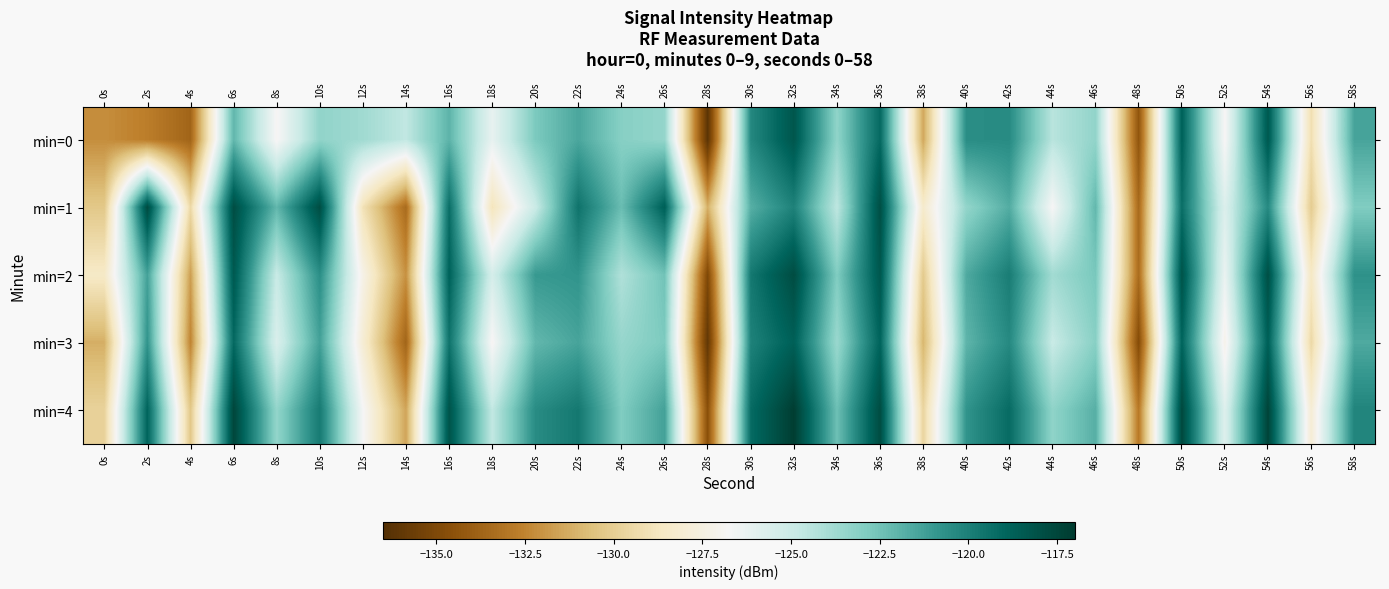

Reading left to right, list all the values displayed in this chart.

min=0: 0s=-132.2	2s=-132.7	4s=-133.7	6s=-122.1	8s=-126.9	10s=-123.3	12s=-123.8	14s=-124.7	16s=-122.0	18s=-126.2	20s=-122.8	22s=-121.5	24s=-123.1	26s=-123.4	28s=-136.2	30s=-120.3	32s=-118.3	34s=-123.3	36s=-119.1	38s=-131.4	40s=-120.5	42s=-120.5	44s=-124.4	46s=-123.4	48s=-134.4	50s=-118.8	52s=-126.8	54s=-118.4	56s=-129.2	58s=-121.4
min=1: 0s=-130.3	2s=-117.7	4s=-129.5	6s=-117.8	8s=-122.1	10s=-117.8	12s=-129.0	14s=-133.4	16s=-119.3	18s=-128.9	20s=-125.0	22s=-119.5	24s=-122.3	26s=-118.7	28s=-131.2	30s=-121.8	32s=-120.1	34s=-124.6	36s=-117.9	38s=-128.3	40s=-123.4	42s=-121.7	44s=-126.8	46s=-122.1	48s=-133.5	50s=-119.3	52s=-125.7	54s=-120.4	56s=-130.1	58s=-122.9
min=2: 0s=-128.5	2s=-121.3	4s=-131.7	6s=-118.4	8s=-124.9	10s=-120.6	12s=-127.3	14s=-132.1	16s=-118.8	18s=-125.4	20s=-121.0	22s=-120.8	24s=-124.2	26s=-122.5	28s=-135.0	30s=-119.7	32s=-117.8	34s=-122.9	36s=-118.3	38s=-130.2	40s=-121.6	42s=-119.9	44s=-123.8	46s=-122.7	48s=-133.4	50s=-118.1	52s=-126.3	54s=-117.9	56s=-128.6	58s=-120.7
min=3: 0s=-131.2	2s=-120.8	4s=-132.5	6s=-119.1	8s=-125.6	10s=-121.3	12s=-128.0	14s=-133.7	16s=-119.5	18s=-126.9	20s=-122.1	22s=-121.4	24s=-123.5	26s=-122.8	28s=-136.0	30s=-120.1	32s=-118.7	34s=-123.6	36s=-118.9	38s=-131.0	40s=-122.0	42s=-120.4	44s=-124.9	46s=-123.1	48s=-134.8	50s=-118.9	52s=-127.2	54s=-118.7	56s=-129.5	58s=-121.6
min=4: 0s=-129.8	2s=-118.9	4s=-130.3	6s=-117.5	8s=-123.4	10s=-119.8	12s=-126.7	14s=-131.5	16s=-118.1	18s=-124.7	20s=-120.5	22s=-119.7	24s=-122.9	26s=-121.3	28s=-134.6	30s=-119.2	32s=-117.1	34s=-122.4	36s=-117.8	38s=-129.7	40s=-120.8	42s=-119.2	44s=-123.3	46s=-121.8	48s=-132.9	50s=-117.6	52s=-125.8	54s=-117.4	56s=-128.0	58s=-120.2